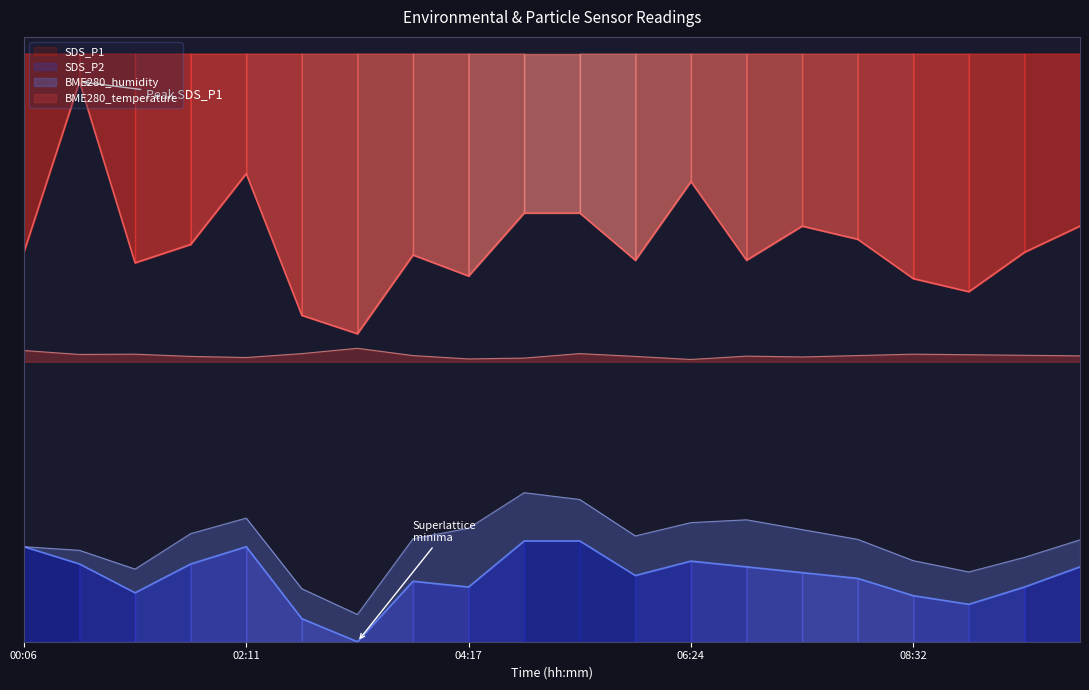

What is the difference between the maximum and minimum values in the SDS_P2 series?

0.2